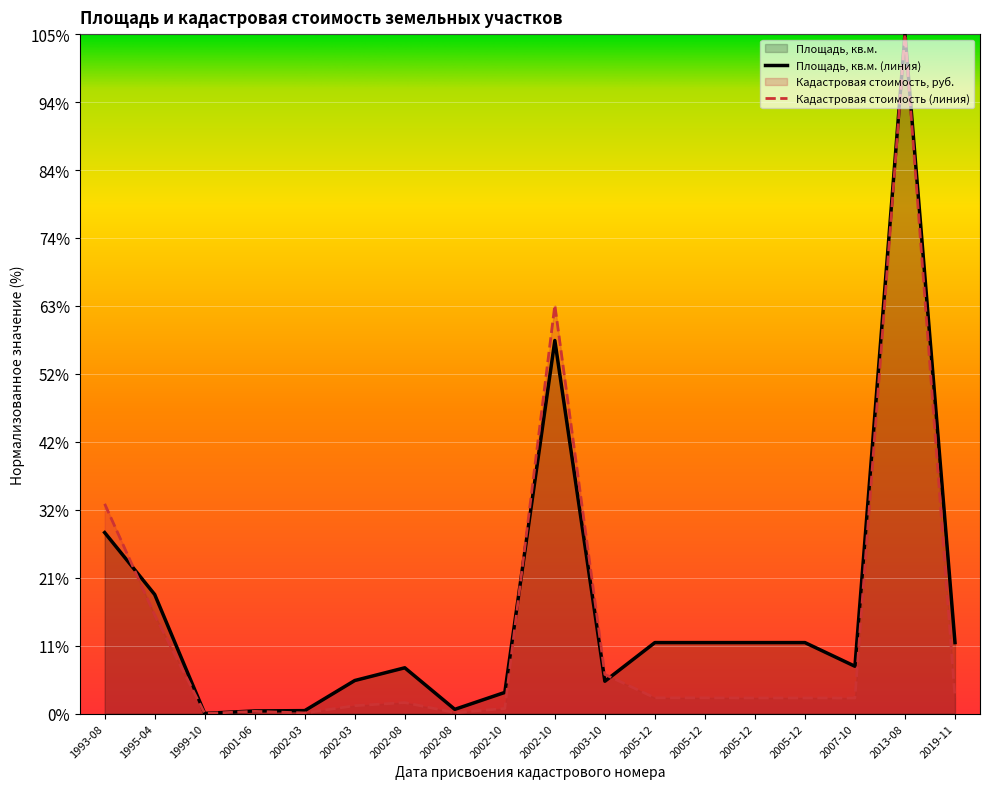

Where is Площадь, кв.м. nearest to the value 7532?

2002-10